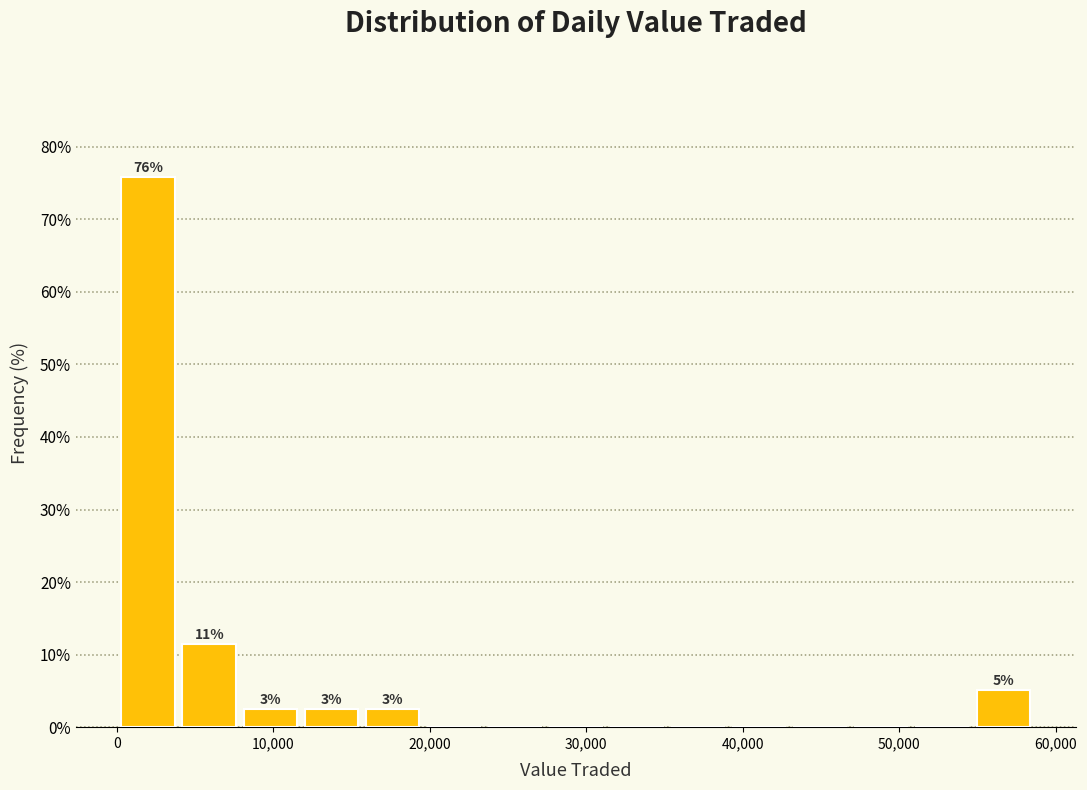

Read against the x-axis, roughly where is the centre of the tallest bar?

2000